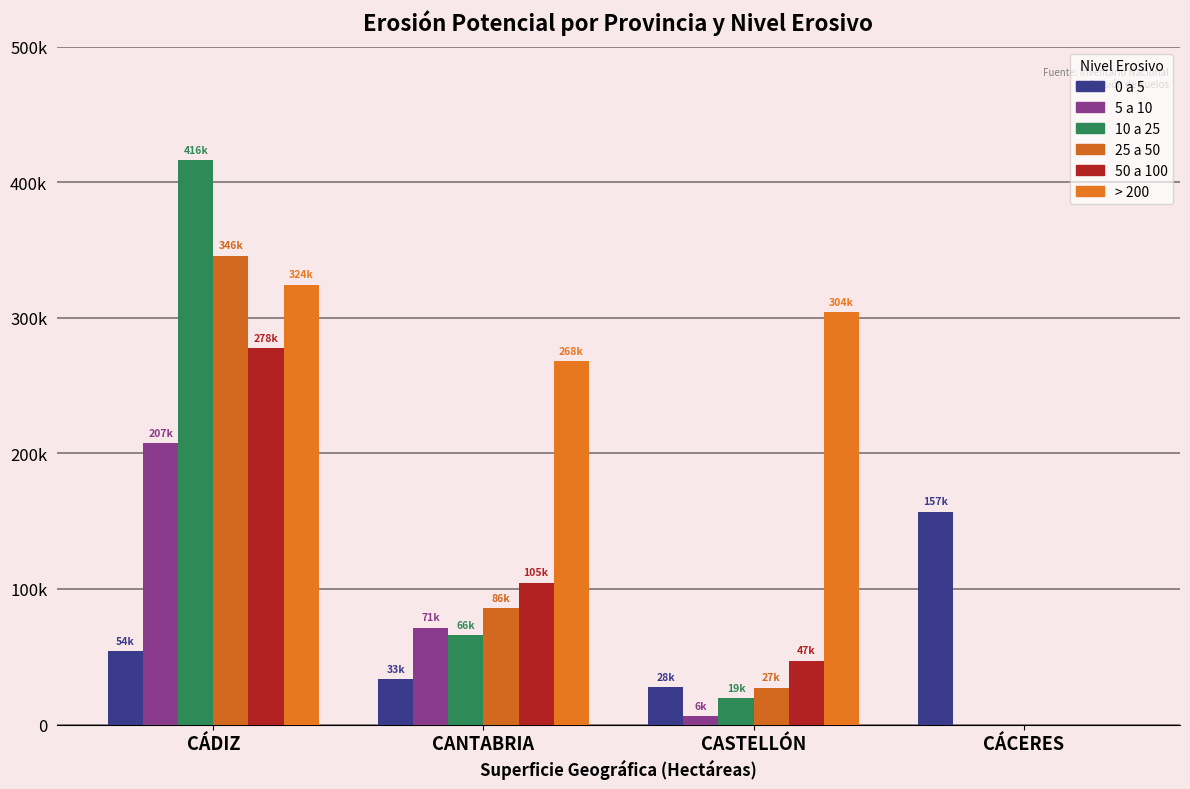

The value of 0 a 5 at CASTELLÓN is 42056.9. True or false?

False